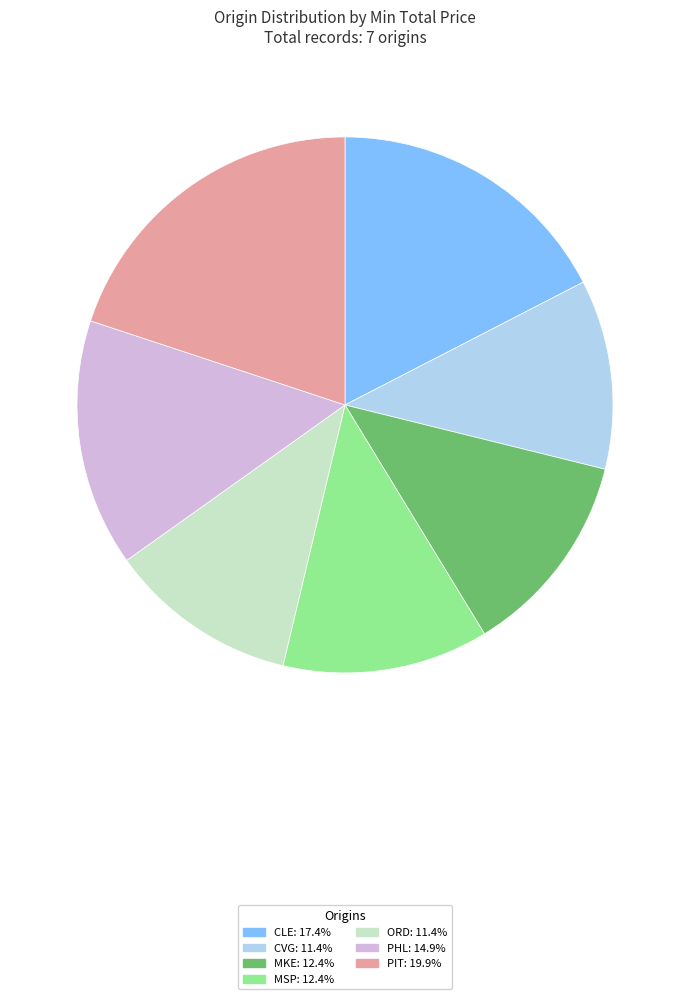

Between MKE and PHL, which is larger?

PHL